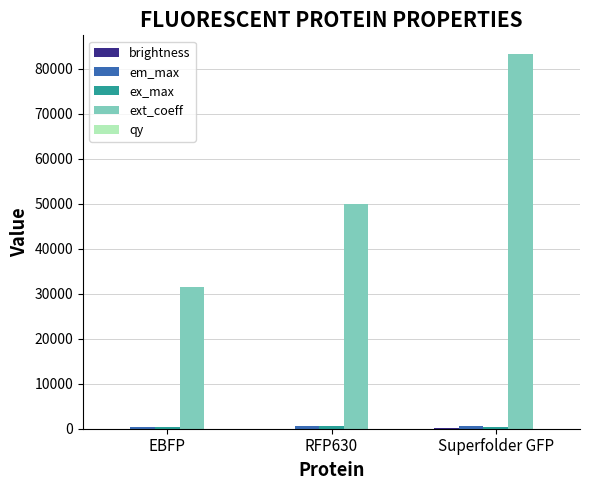

Between EBFP and Superfolder GFP, which series saw the biggest shift?

ext_coeff